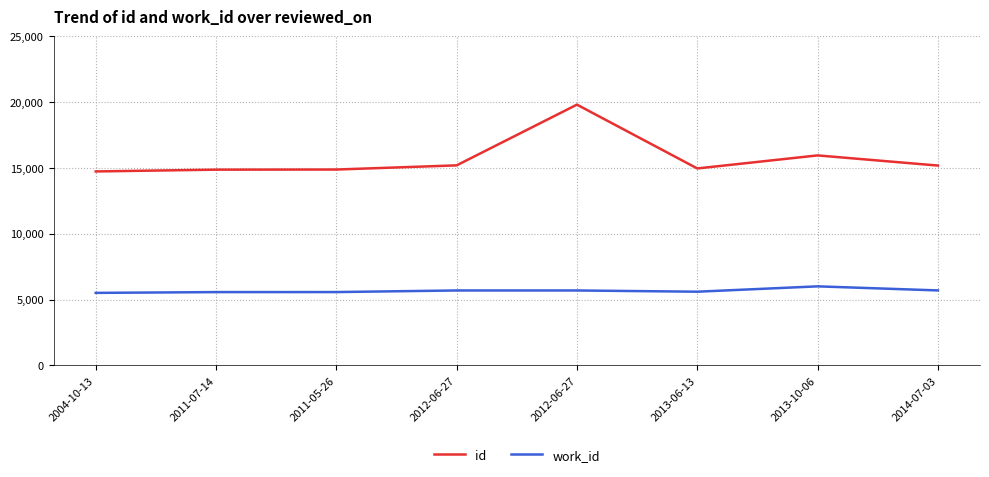

At how many categories does at least one series exceed 13697?

8